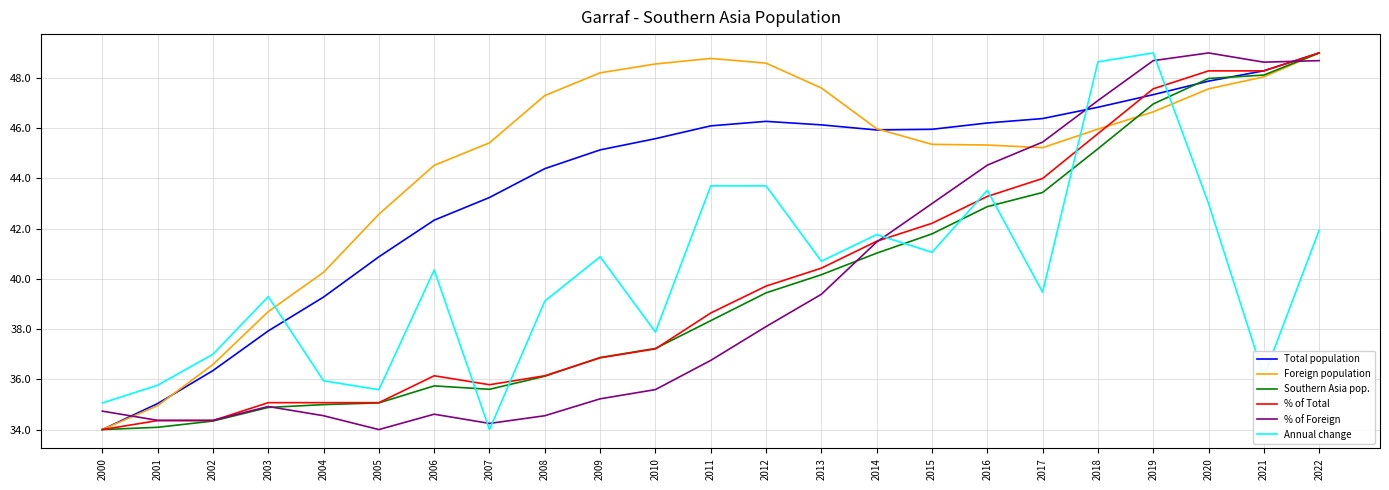

The % of Total series shows 64.3 at 2009. True or false?

False